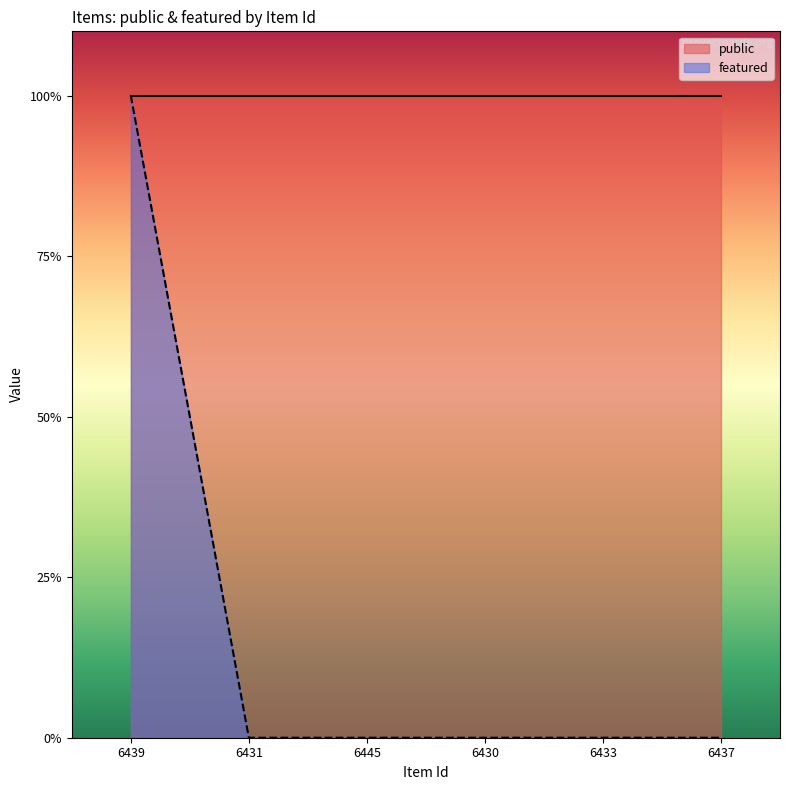

Which label corresponds to the smallest value in the chart?

6431